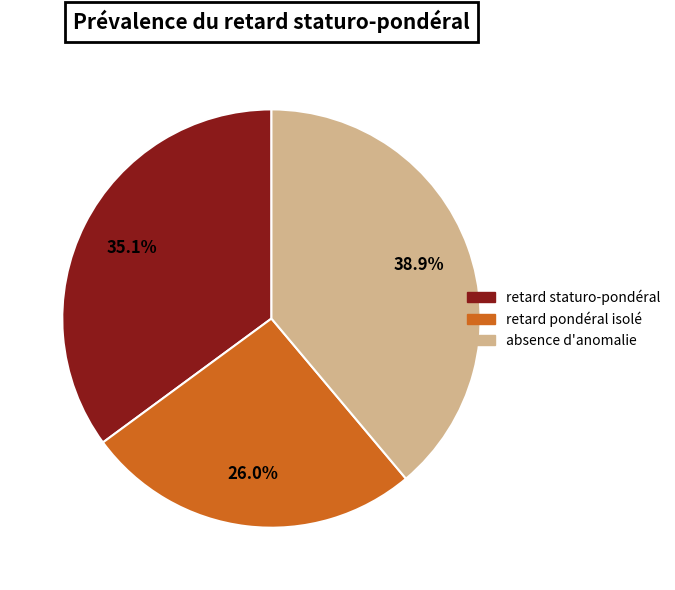

To the nearest percent, what is the difference between the largest and smallest slice percentages?

13%